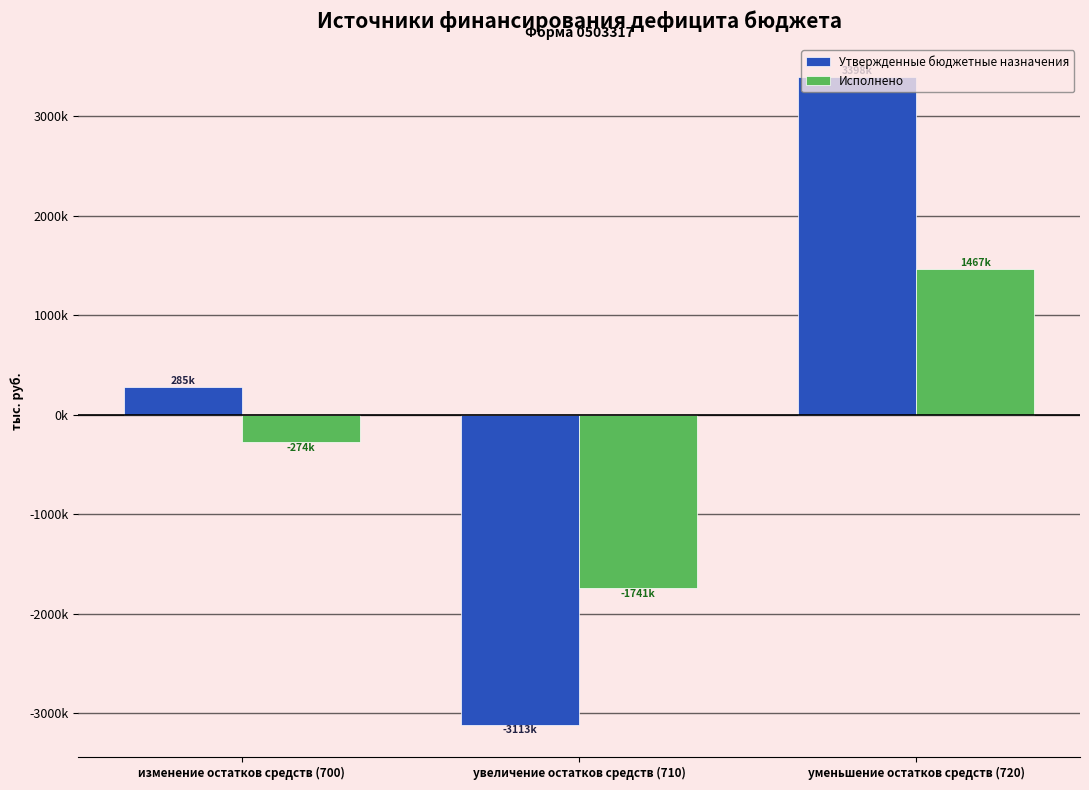

Are the bars horizontal?

No